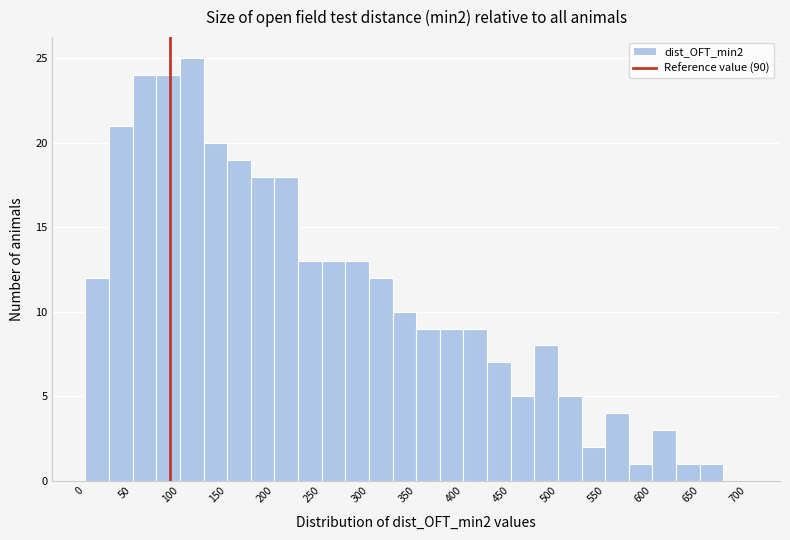

Which range on the x-axis has the tallest bar?

100 to 125